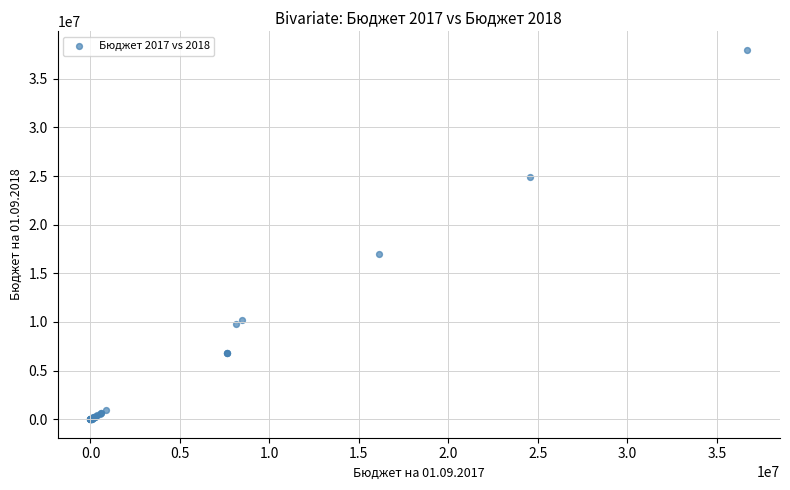

What Y value in the scatter plot is closest to 18989092?

17034135.2